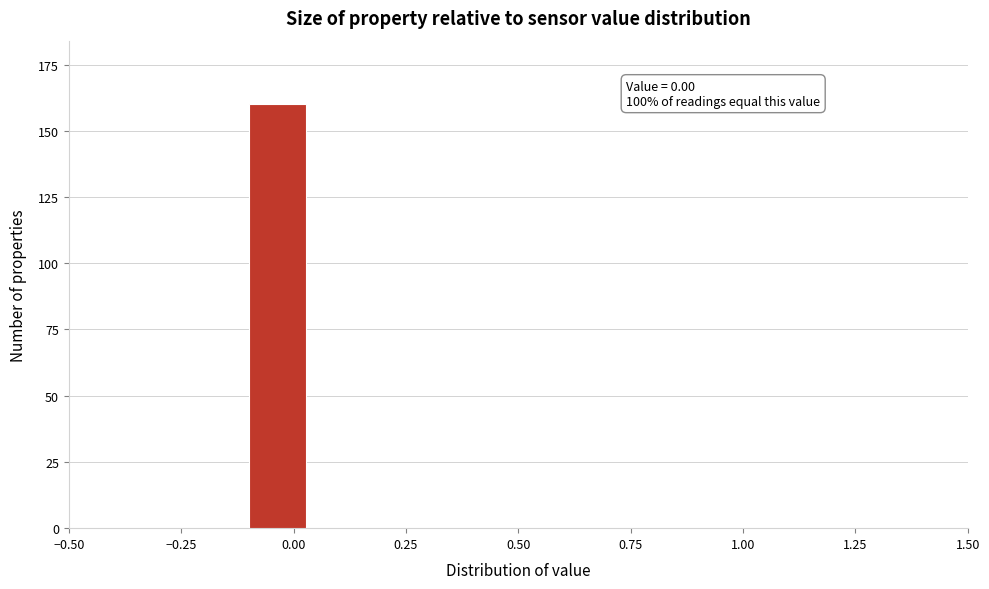

Around what value on the x-axis is the tallest bar? Give the approximate position of its centre, as read against the axis.

-0.05